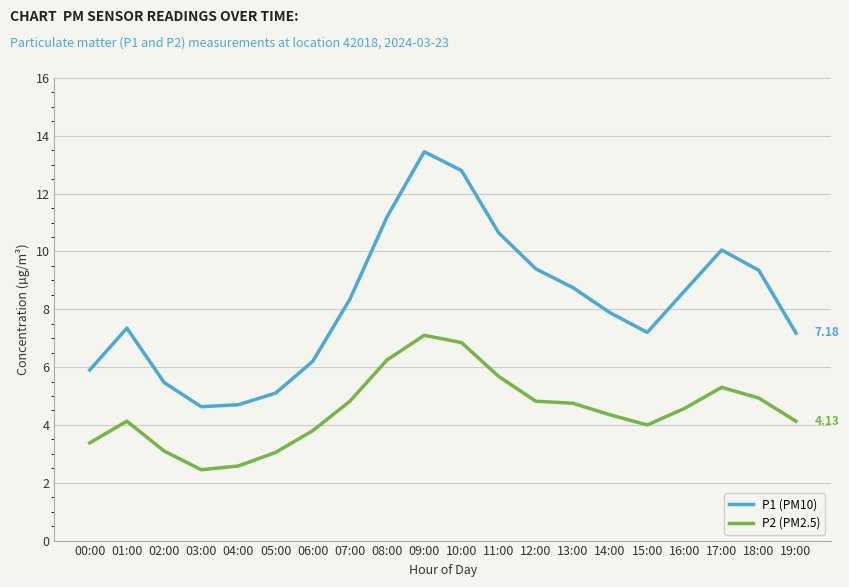

True or false: P2 (PM2.5) and P1 (PM10) cross at least once.

False